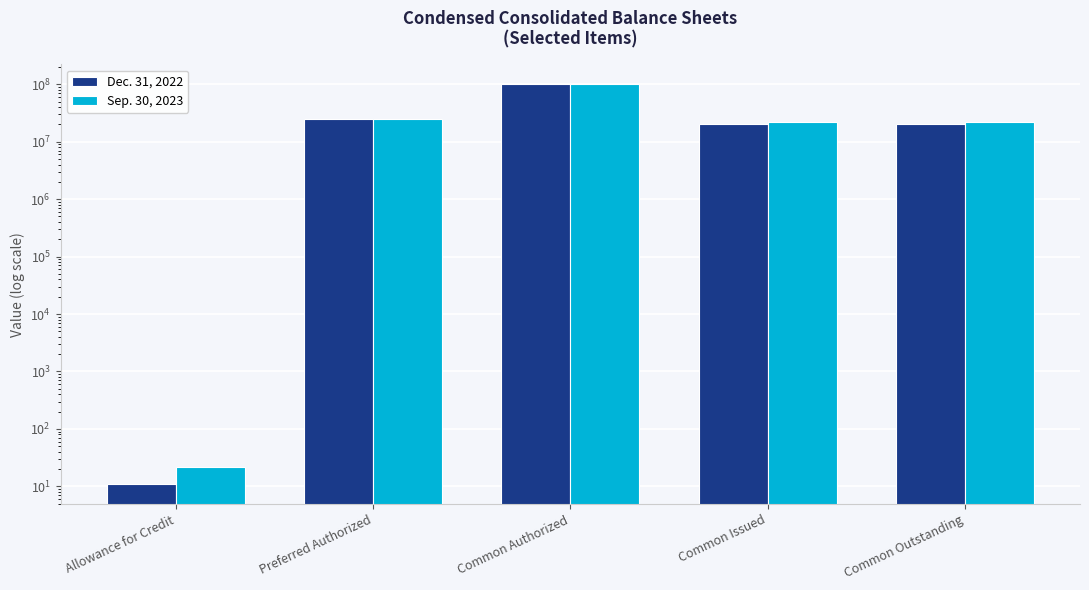

True or false: Sep. 30, 2023 has a value of 48695485 at Common Authorized.

False